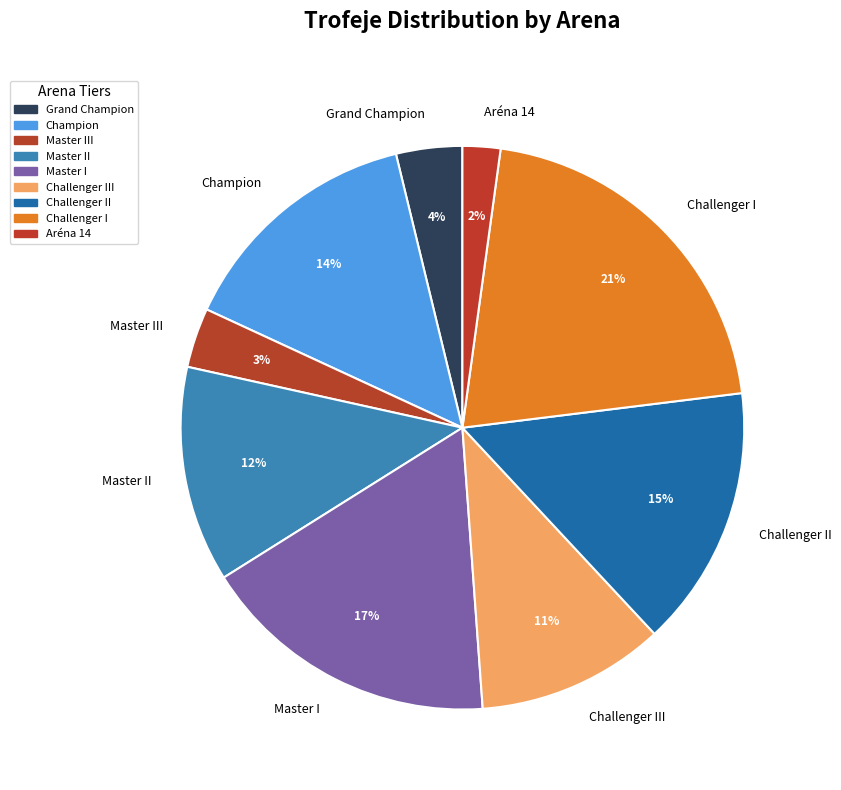

Is it true that Grand Champion is 4% of the pie?

True